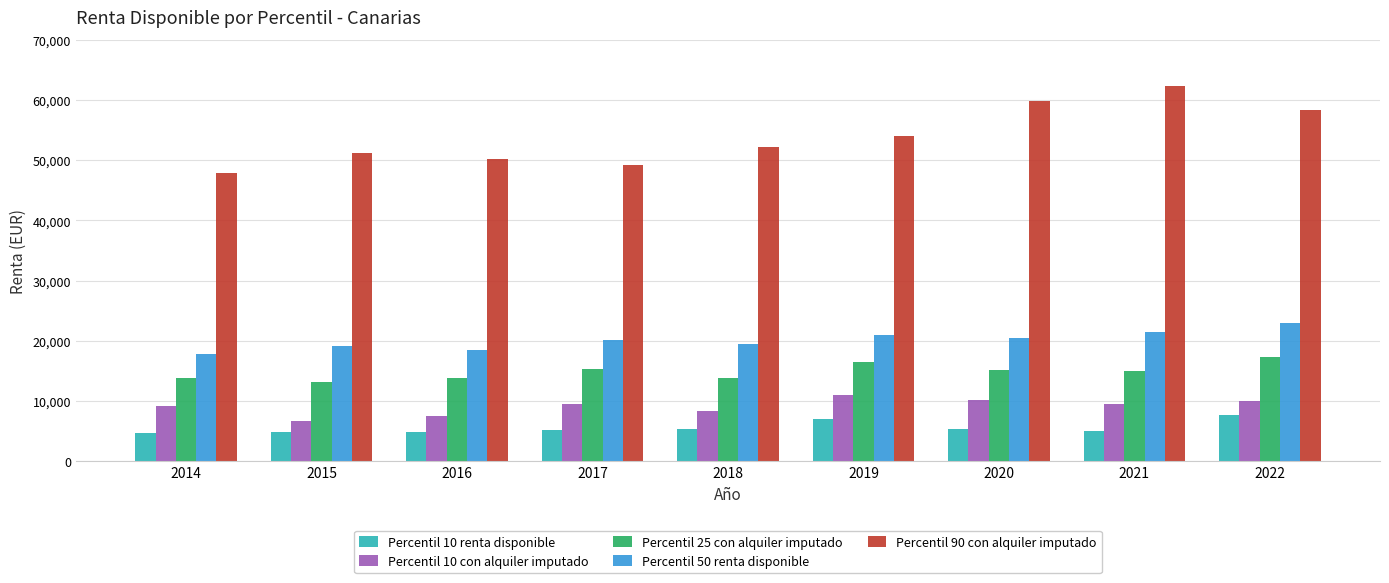

Between 2016 and 2019, which series saw the biggest shift?

Percentil 90 con alquiler imputado